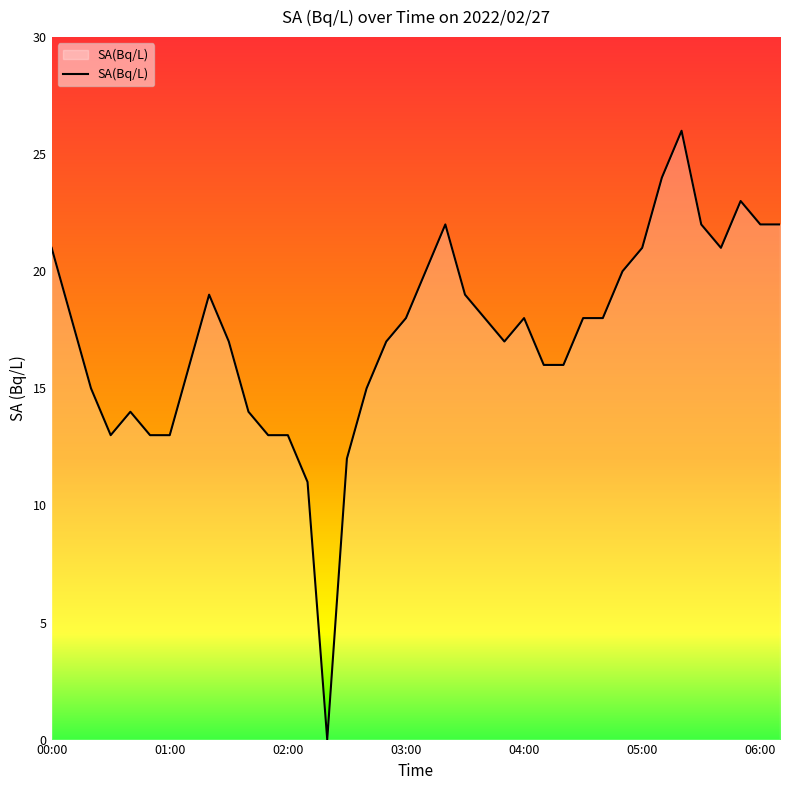

What is the difference between the maximum and minimum values?

26